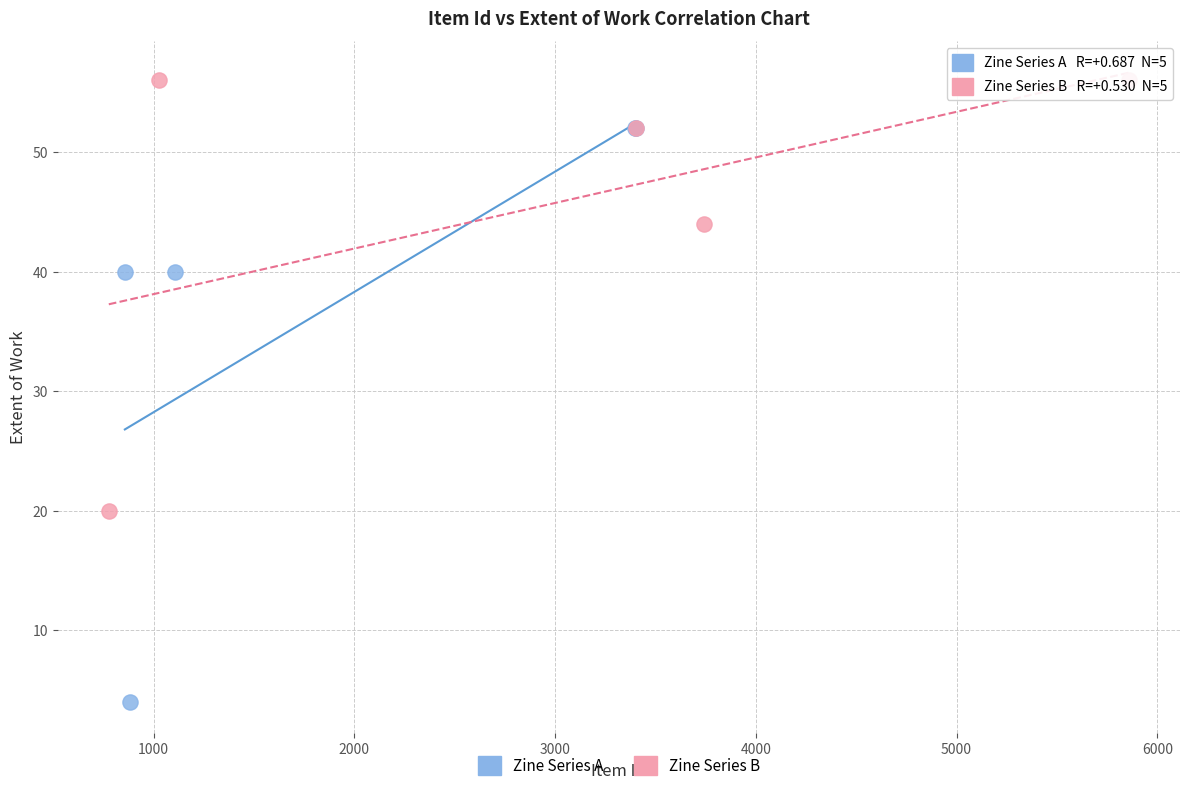

Which series reaches the maximum Y coordinate?

Zine Series B